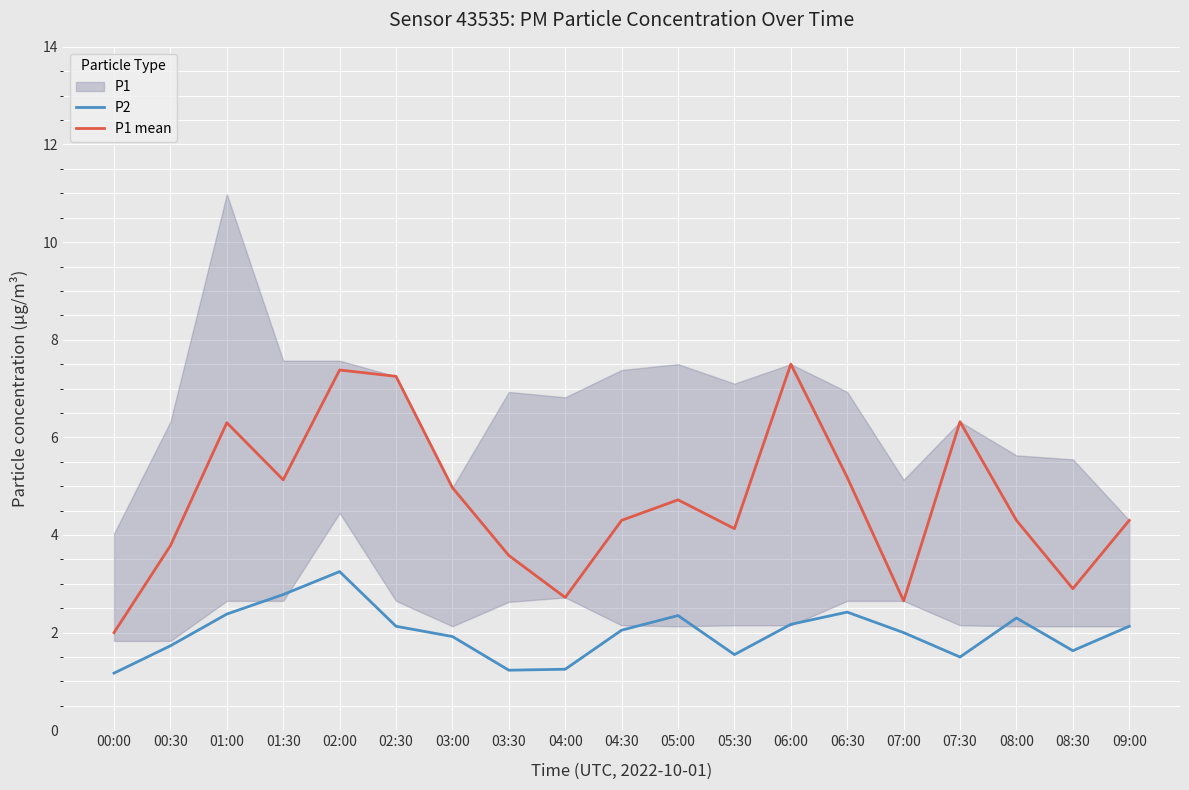

At which category does P2 reach its first local valley?

03:30